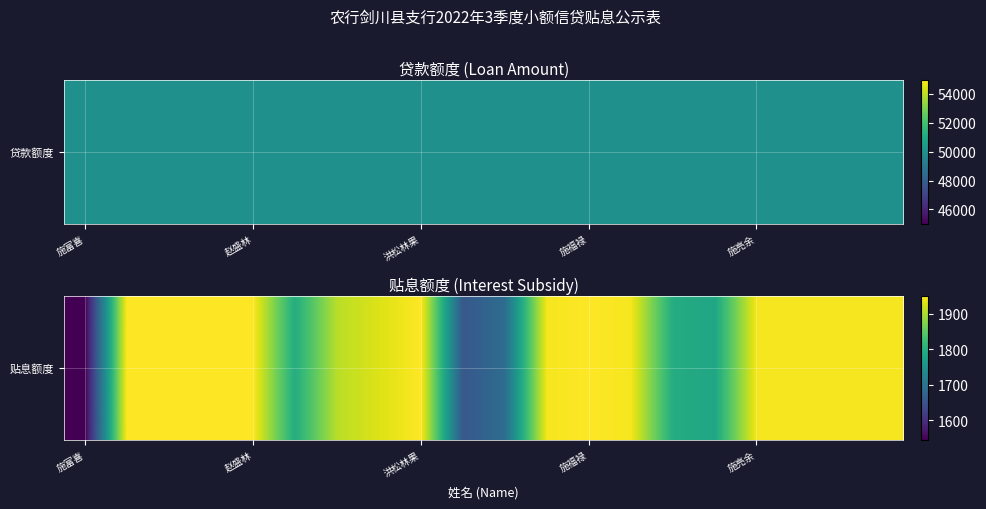

The value at 11 is 1945.3. True or false?

True